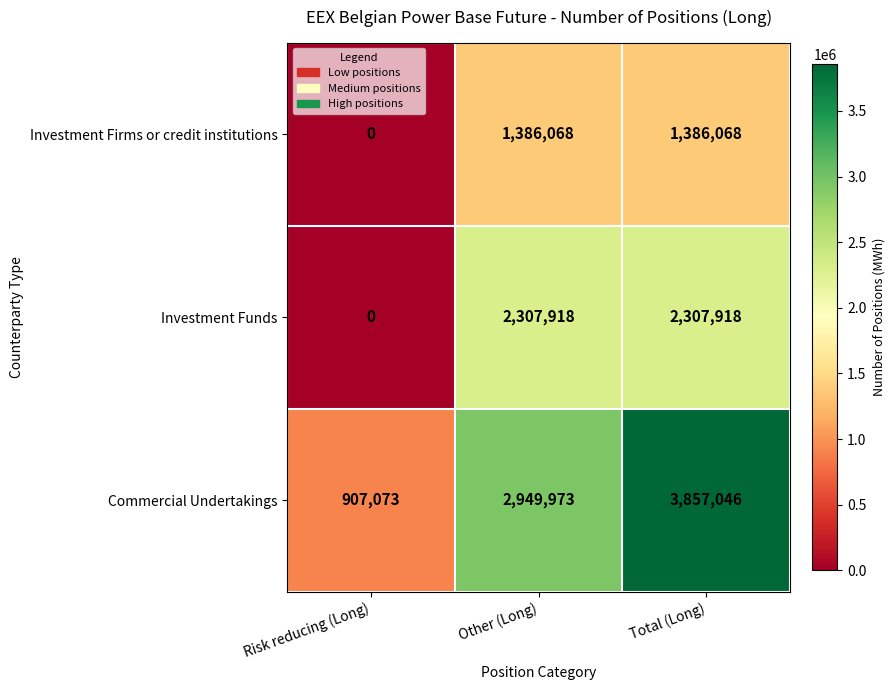

How many distinct data groups are displayed?

3